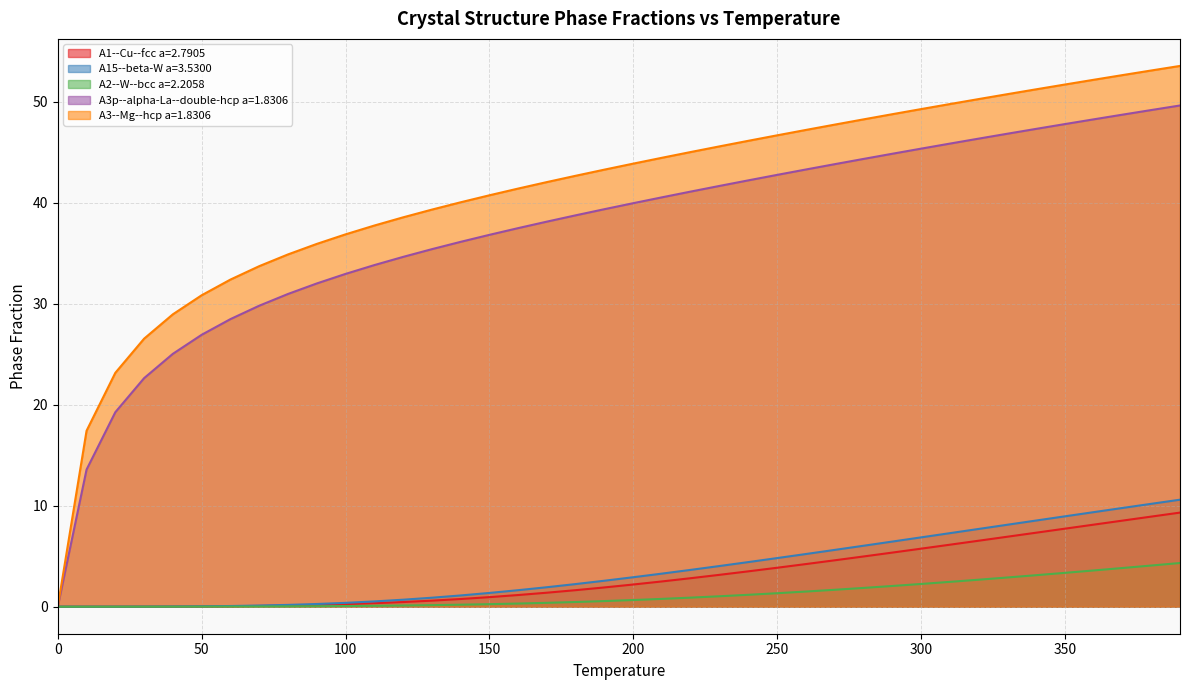

List the series in order of their peak value, lowest first.

A2--W--bcc a=2.2058, A1--Cu--fcc a=2.7905, A15--beta-W a=3.5300, A3p--alpha-La--double-hcp a=1.8306, A3--Mg--hcp a=1.8306